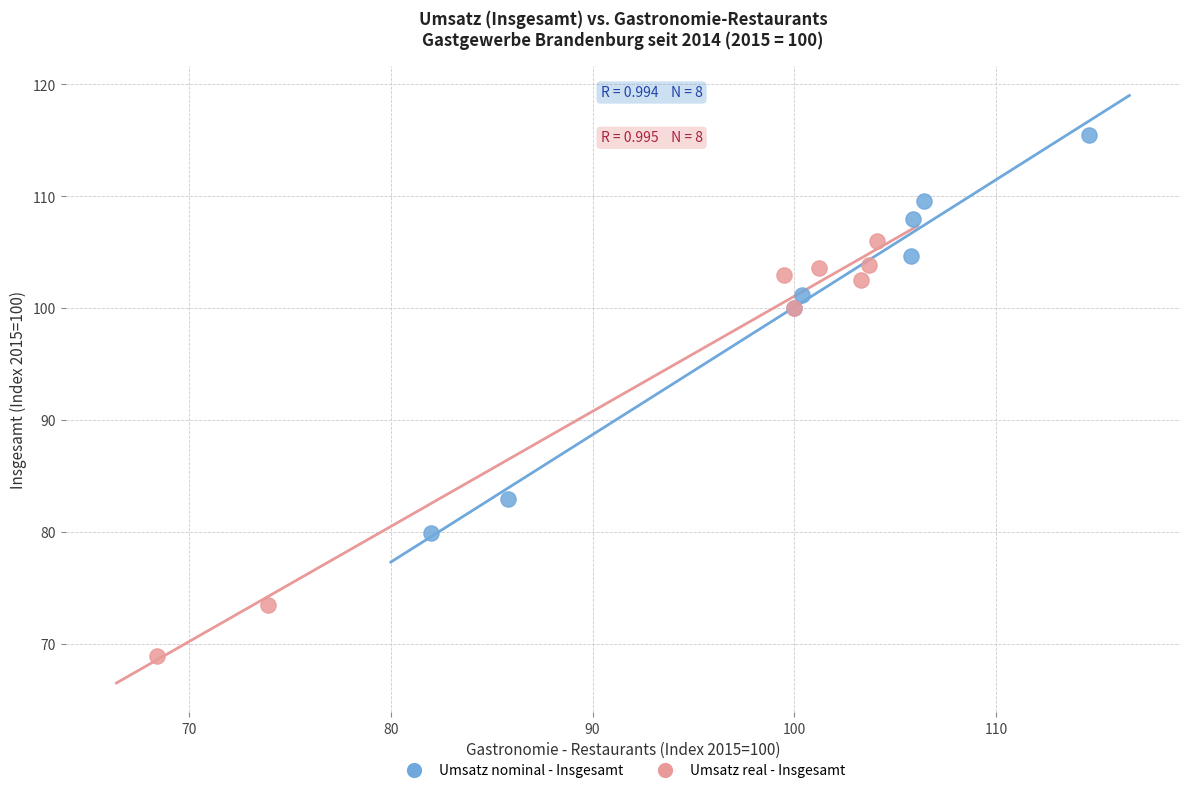

Which series has the largest Y range (max minus min)?

Umsatz real - Insgesamt